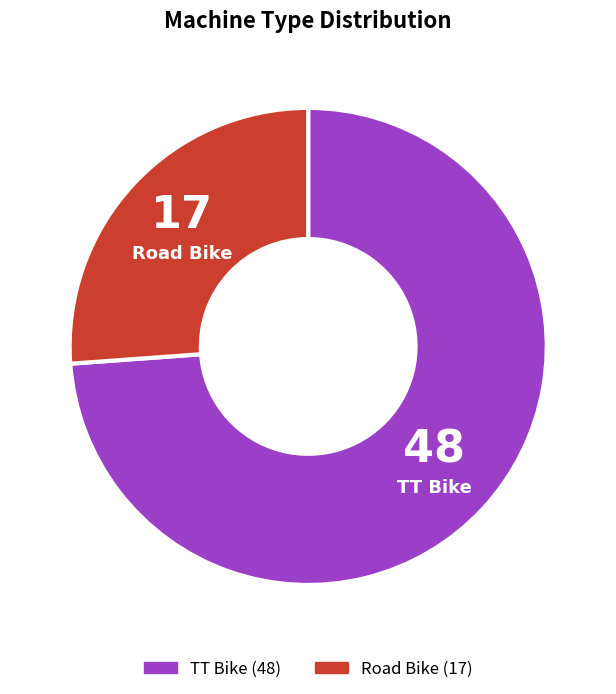

Which category has the biggest portion of the pie?

TT Bike